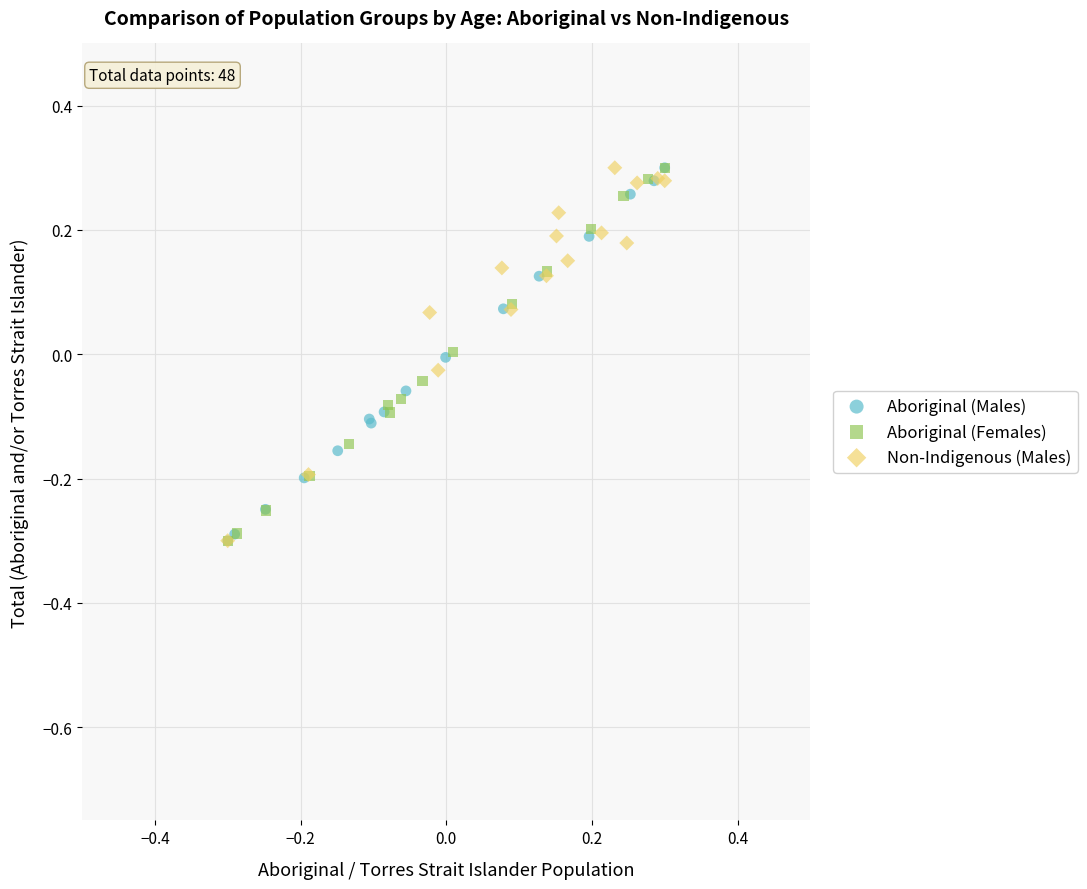

What are all the series names shown in the legend?

Aboriginal (Males), Aboriginal (Females), Non-Indigenous (Males)